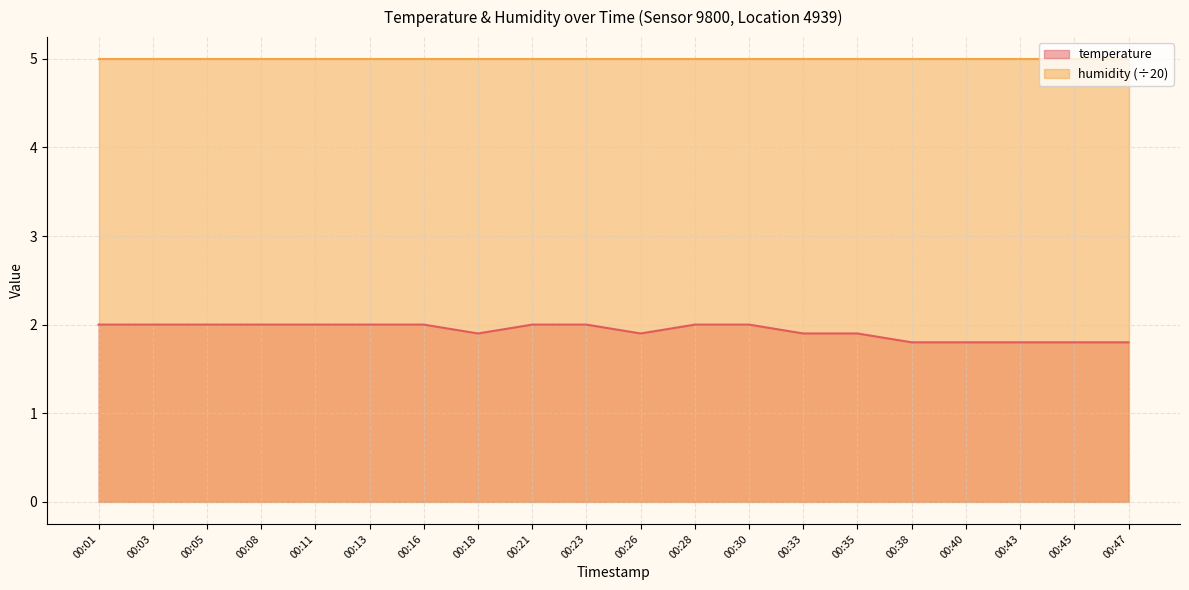

Is it true that the value at 00:13 is 2.0?

True